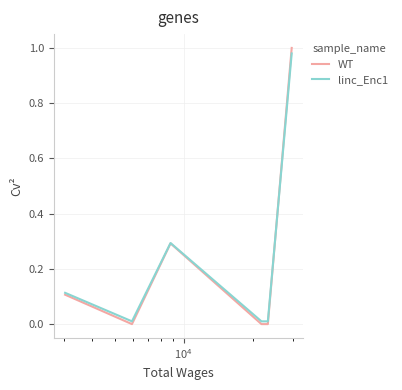

Which series has the widest spread of values?

WT